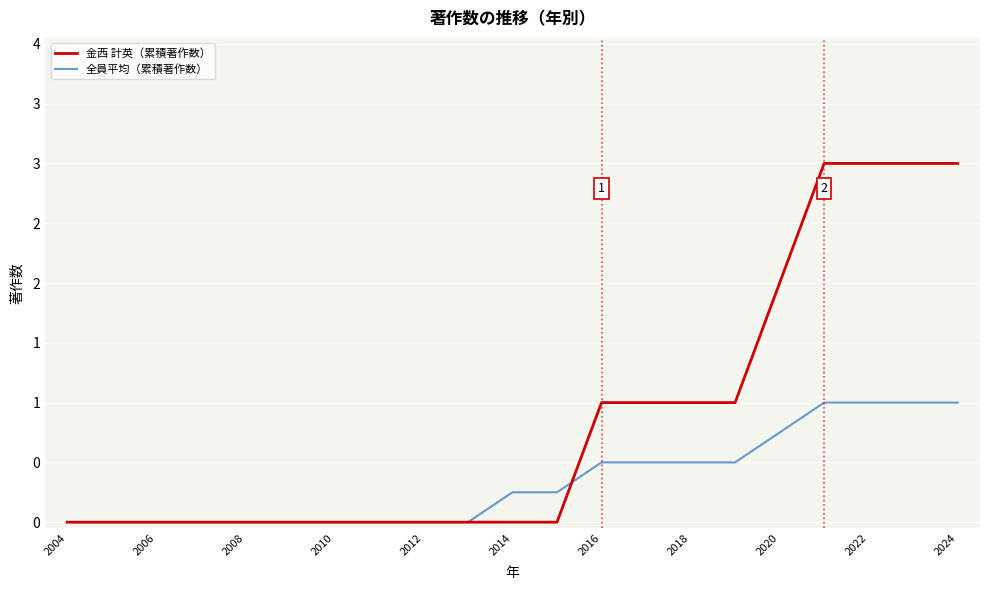

What is the maximum value for 金西 計英（累積著作数）?

3.0